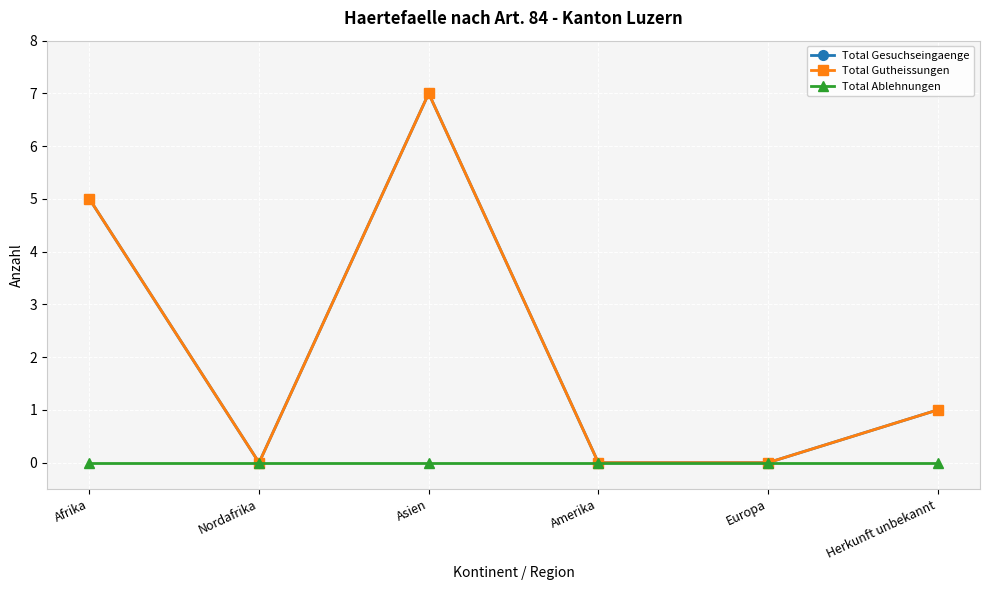

True or false: Total Gutheissungen has a value of 8 at Afrika.

False